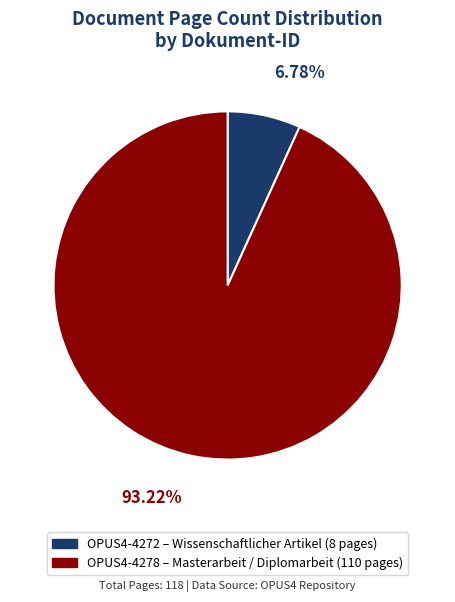

True or false: OPUS4-4272 accounts for 7% of the total.

True